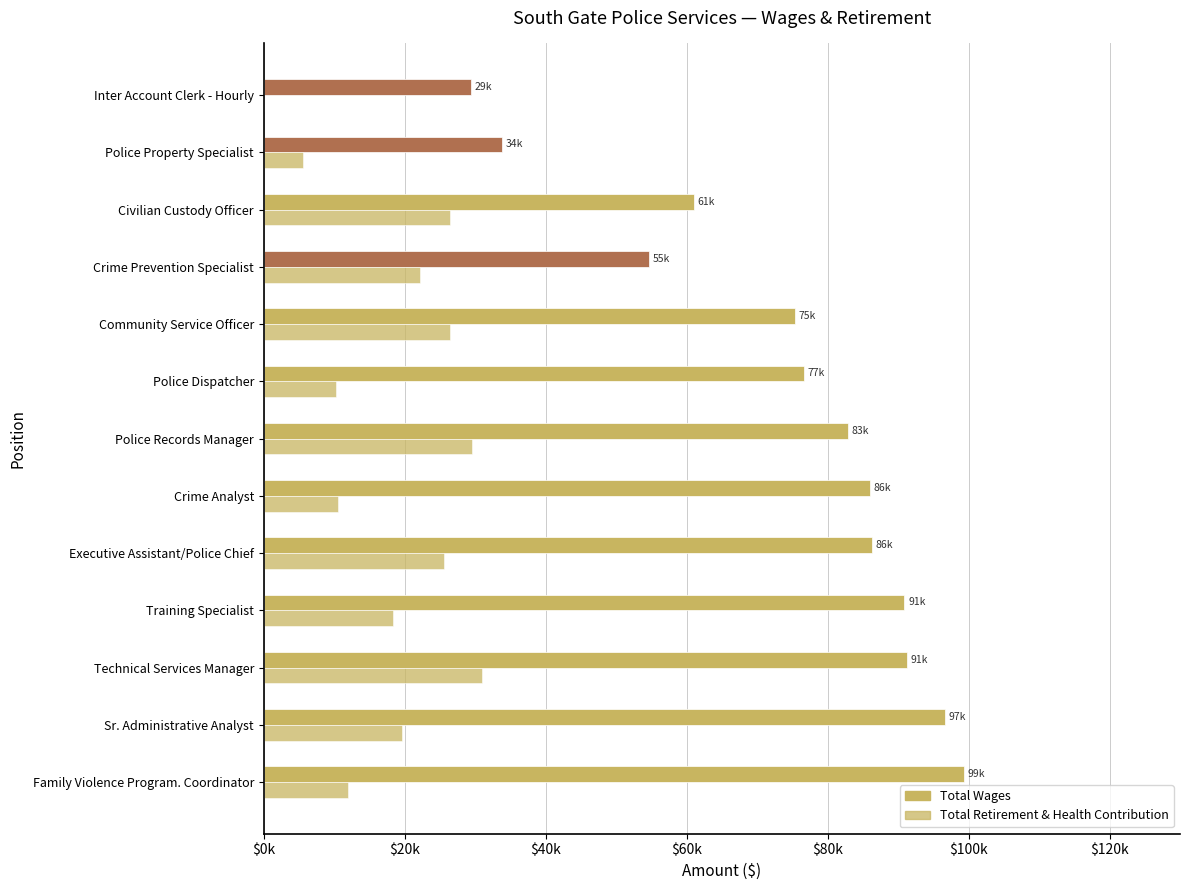

What is the maximum value for Total Retirement & Health Contribution?

30971